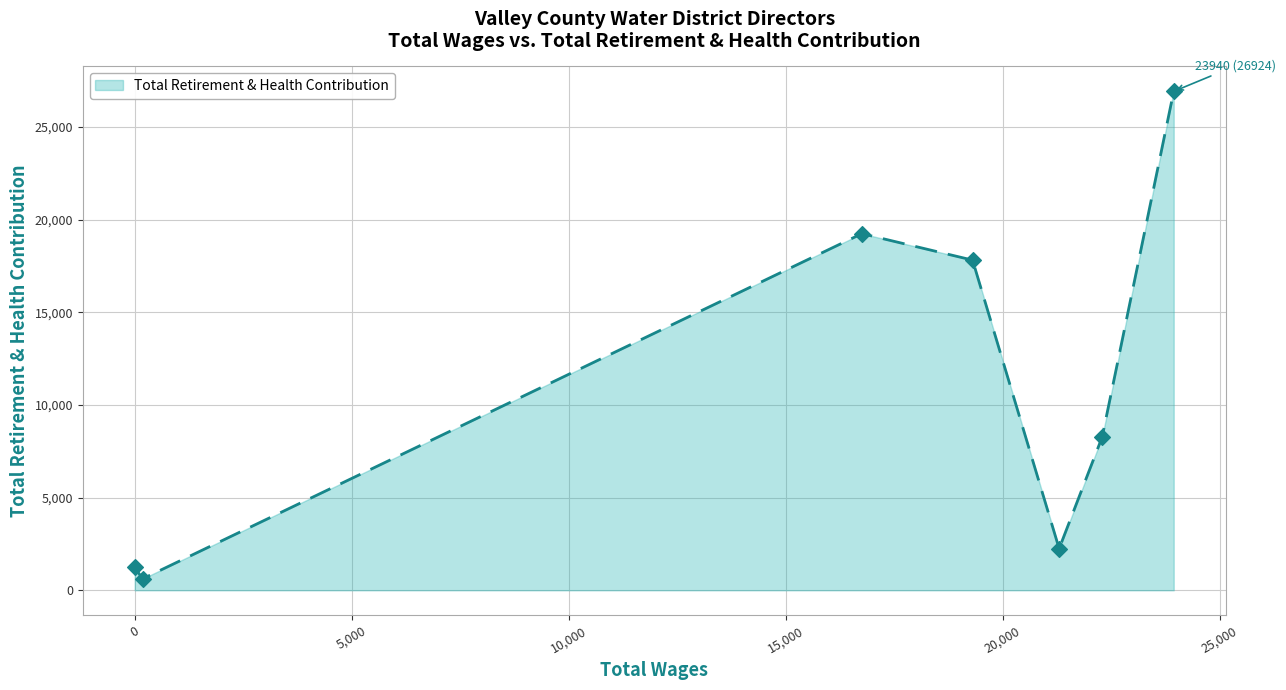

What is the average value?

10908